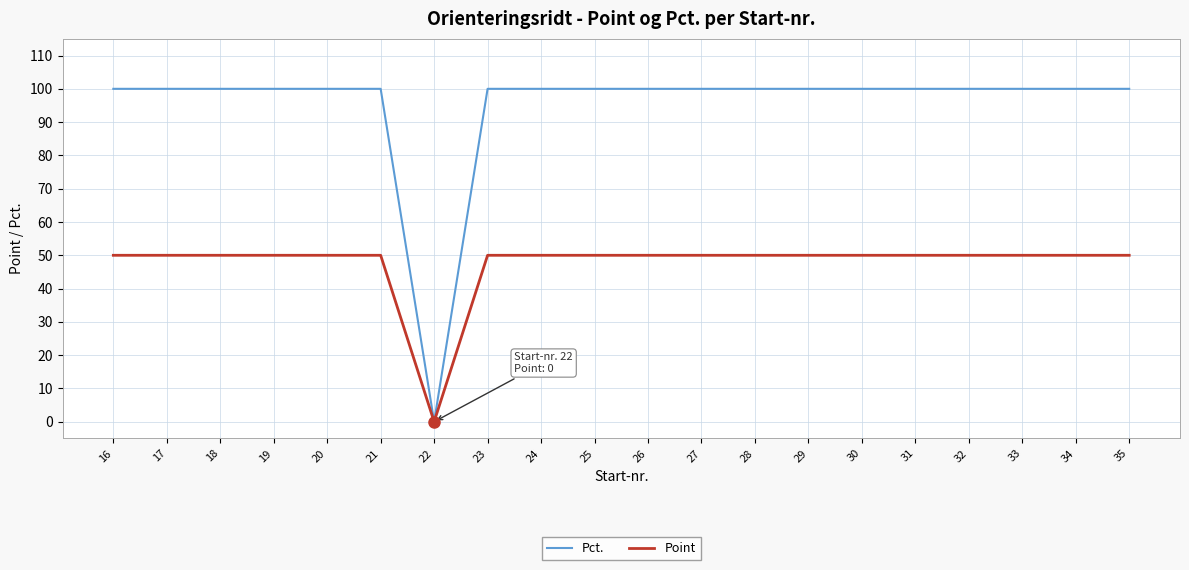

Rank the series by their average value, from lowest to highest.

Point, Pct.